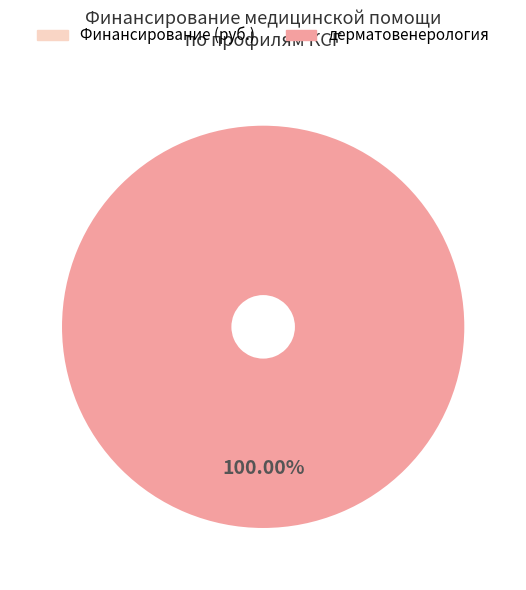

Is there a majority slice in this chart?

Yes